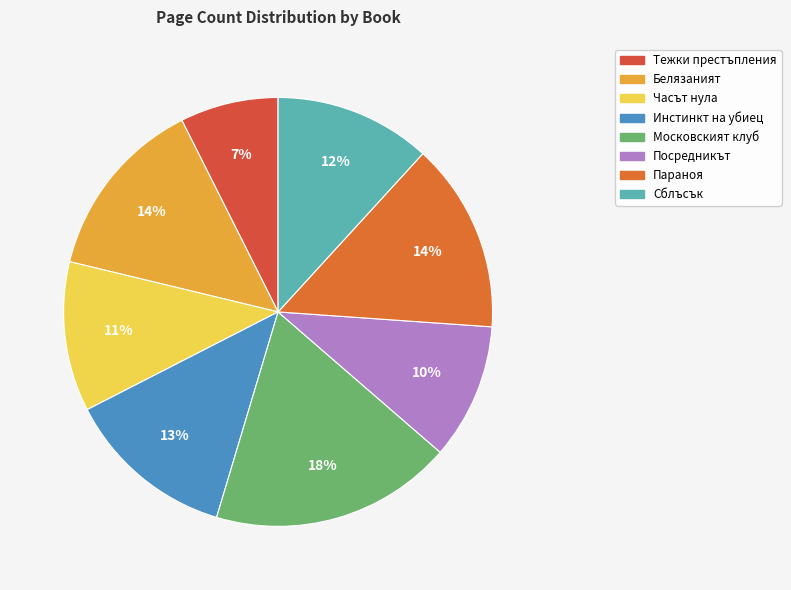

Which category has the smallest portion of the pie?

Тежки престъпления